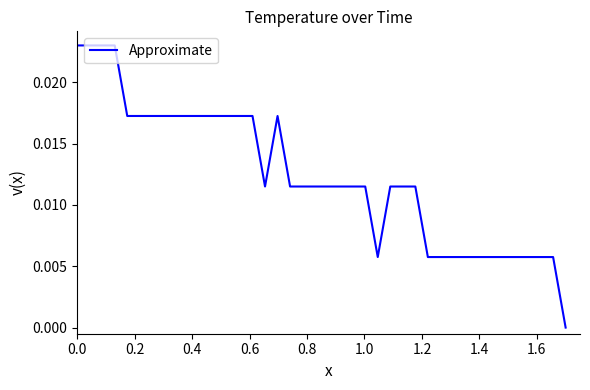

How many values are between 0 and 1?

40